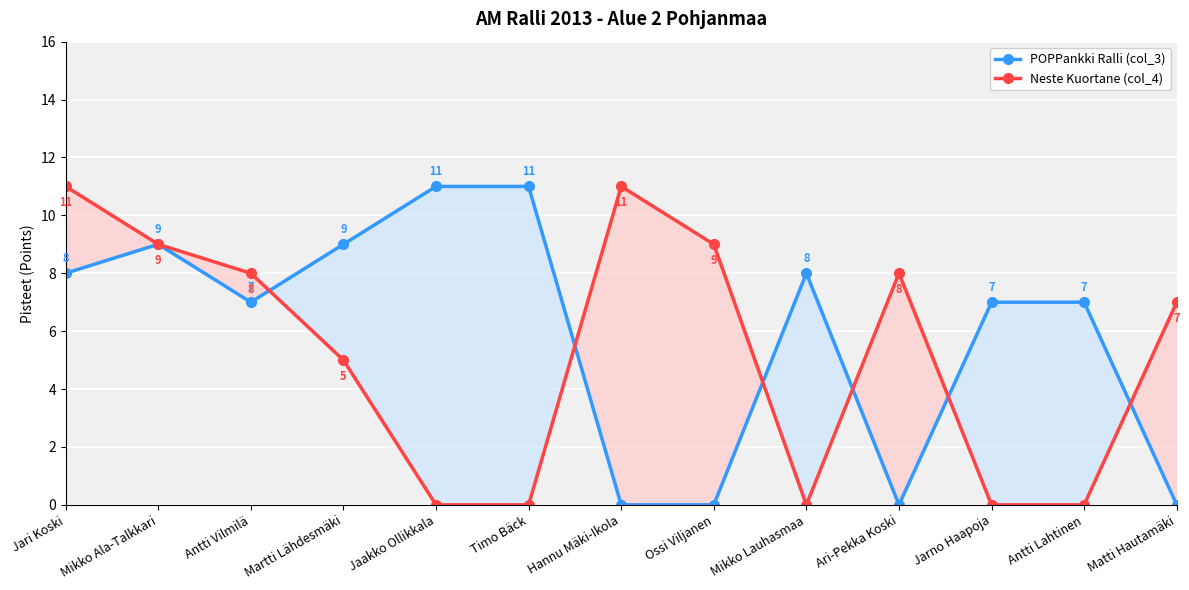

Reading left to right, what are all the values shown in this chart?

POPPankki Ralli (col_3): 8	9	7	9	11	11	0	0	8	0	7	7	0
Neste Kuortane (col_4): 11	9	8	5	0	0	11	9	0	8	0	0	7